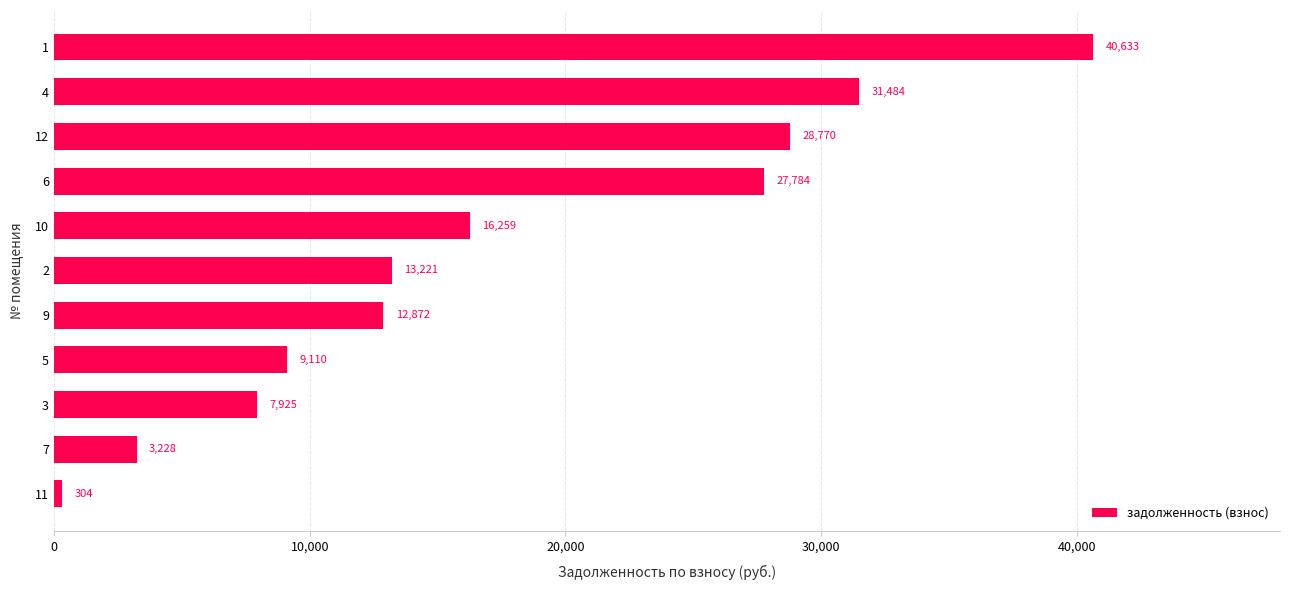

What is the ratio of the value at 5 to the value at 3?

1.1